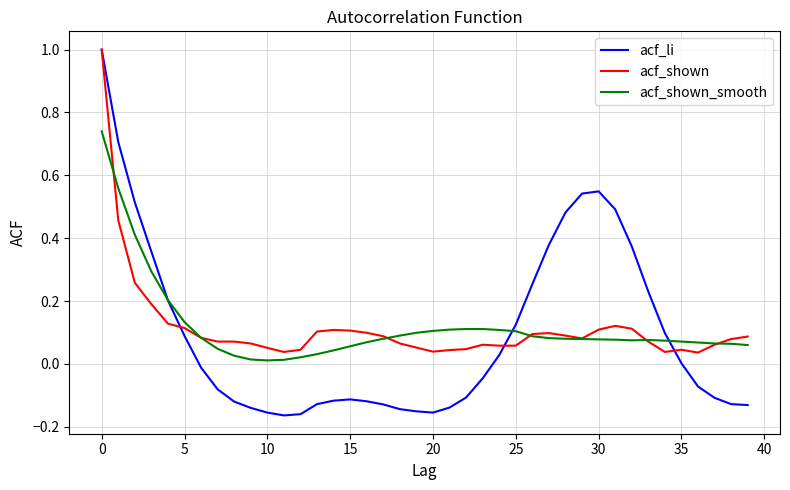

What is the maximum value shown in the chart?

1.0